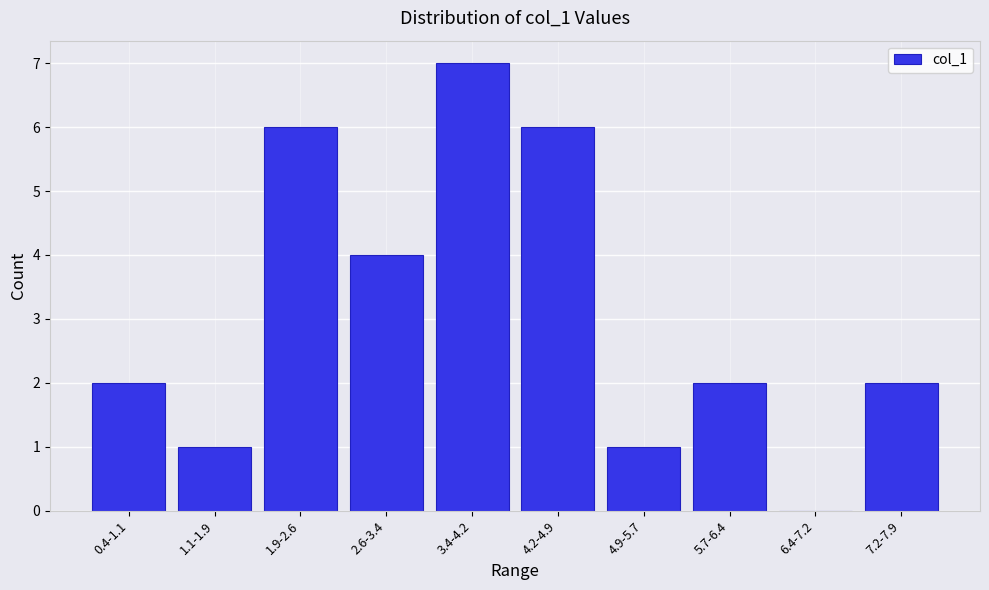

Reading right to left, list all the values displayed in this chart.

7.2-7.9=2	6.4-7.2=0	5.7-6.4=2	4.9-5.7=1	4.2-4.9=6	3.4-4.2=7	2.6-3.4=4	1.9-2.6=6	1.1-1.9=1	0.4-1.1=2